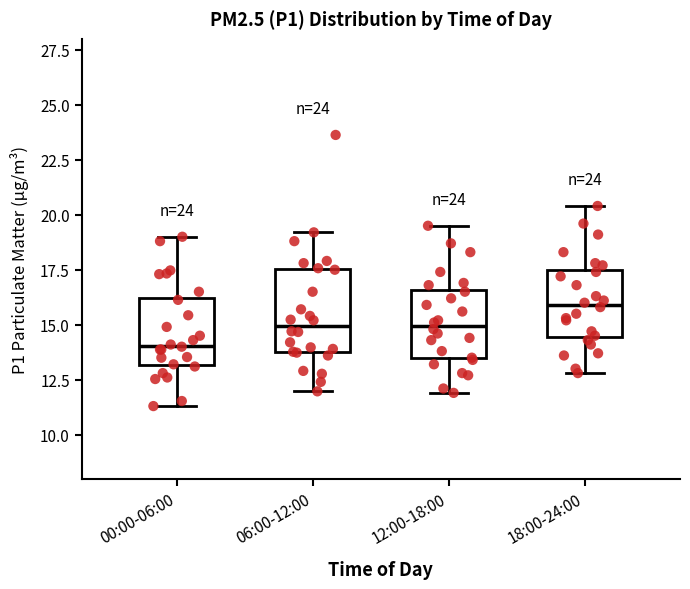

Where does the median line of the box for 06:00-12:00 sit on the y-axis? The values are not printed on the chart, so give them approximately, as read against the axis.

15.0